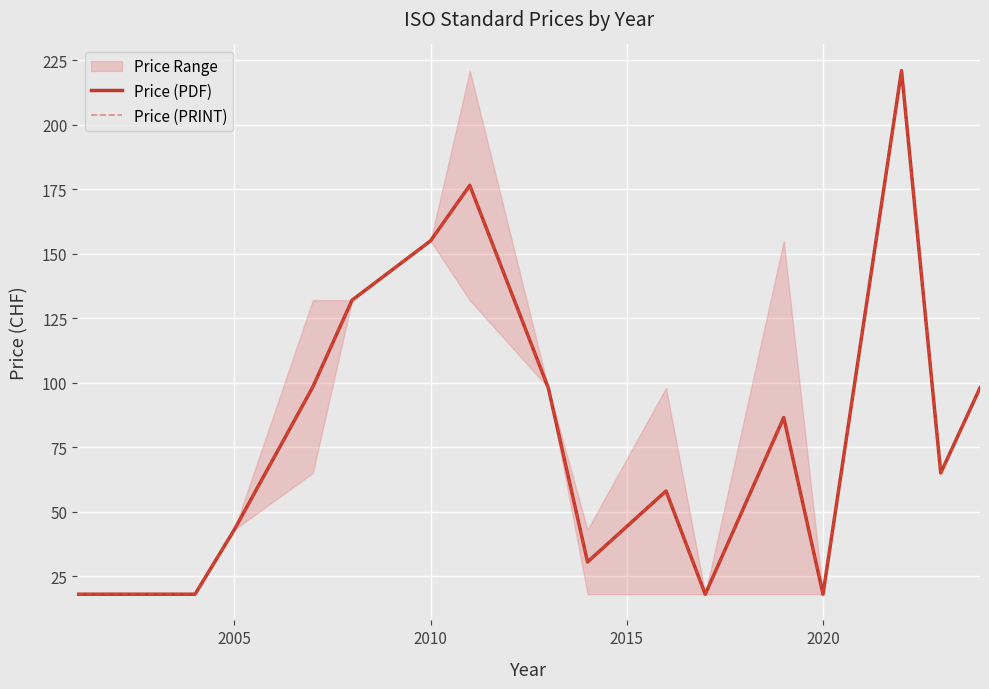

Does the chart display data point markers on the line(s)?

No